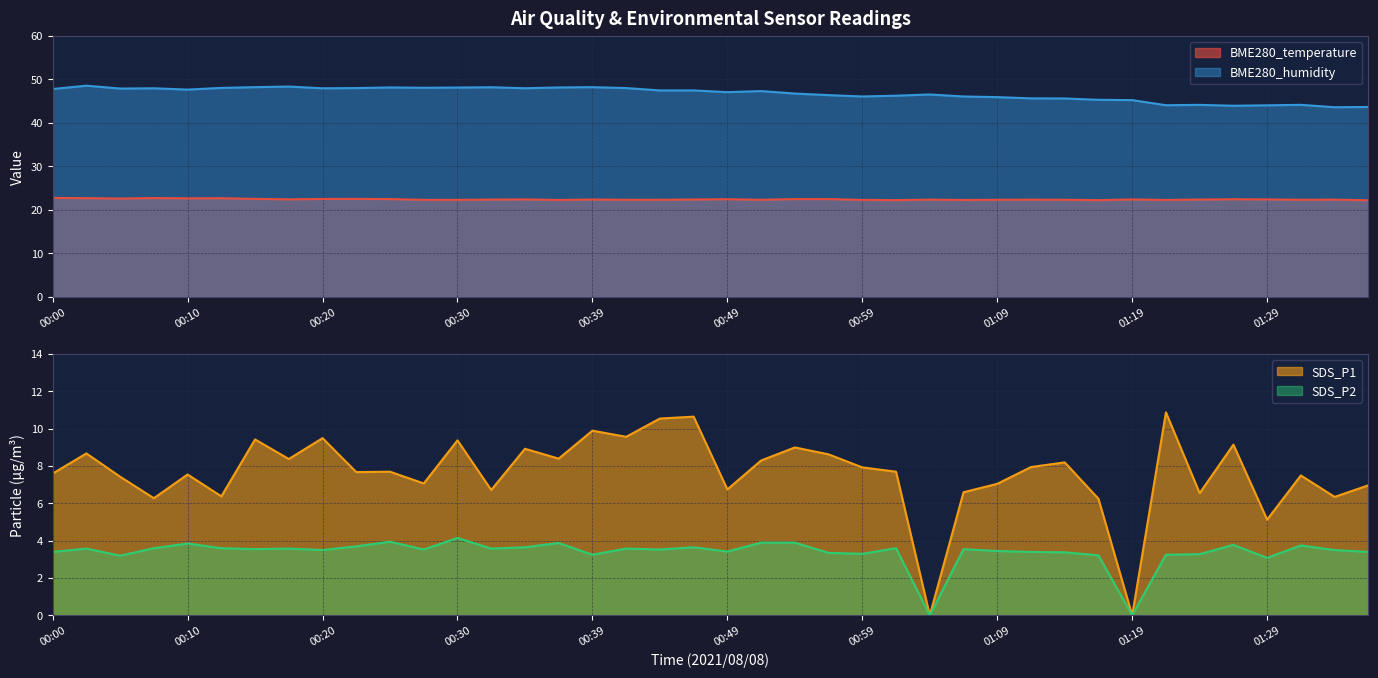

What is the difference between the highest and lowest values at 00:08?

44.3